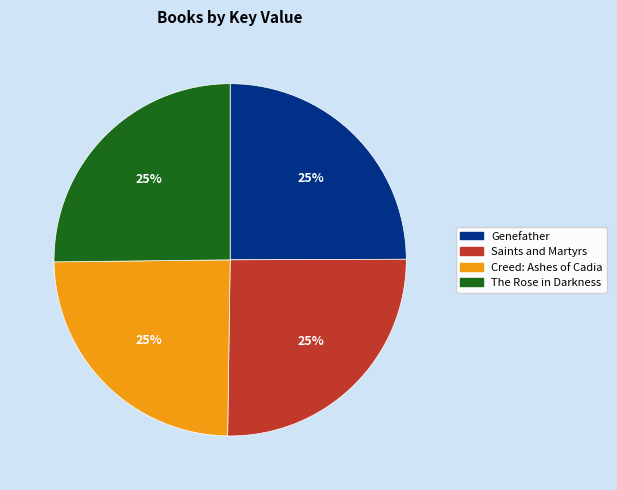

Does Creed: Ashes of Cadia represent more than half of the total?

No